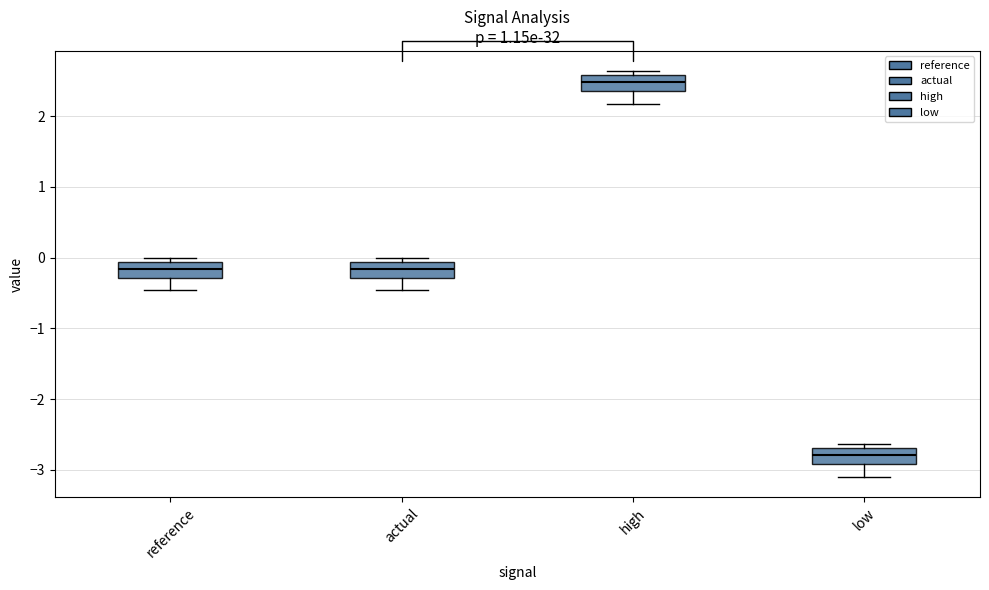

Where is the lower edge of the box for actual on the y-axis? The values are not printed on the chart, so give them approximately, as read against the axis.

-0.3